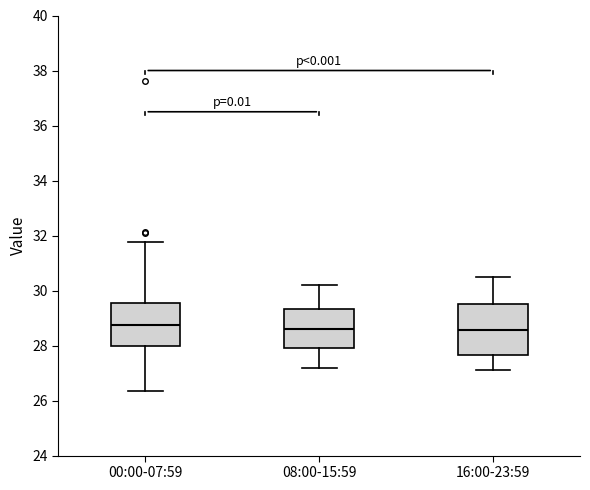

Comparing the boxes themselves (not the whiskers), which one is the tallest?

16:00-23:59